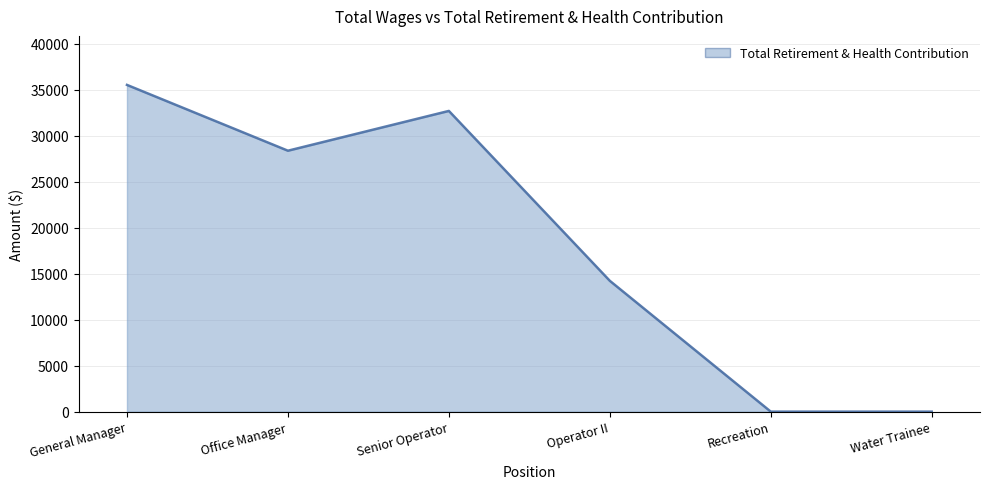

Where is the first local maximum?

Senior Operator